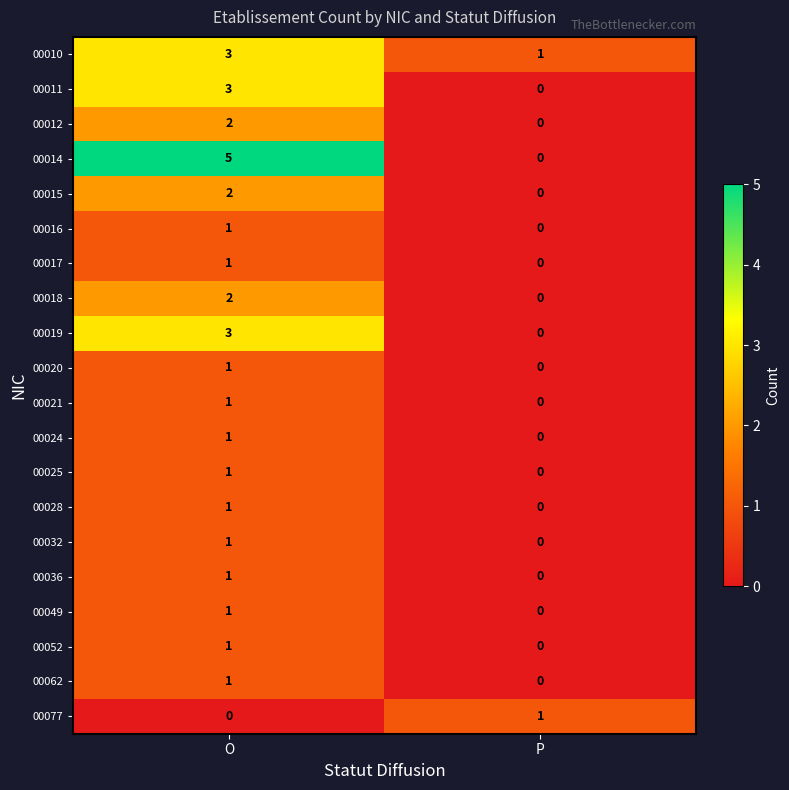

How many data points in 00017 are less than 1?

1